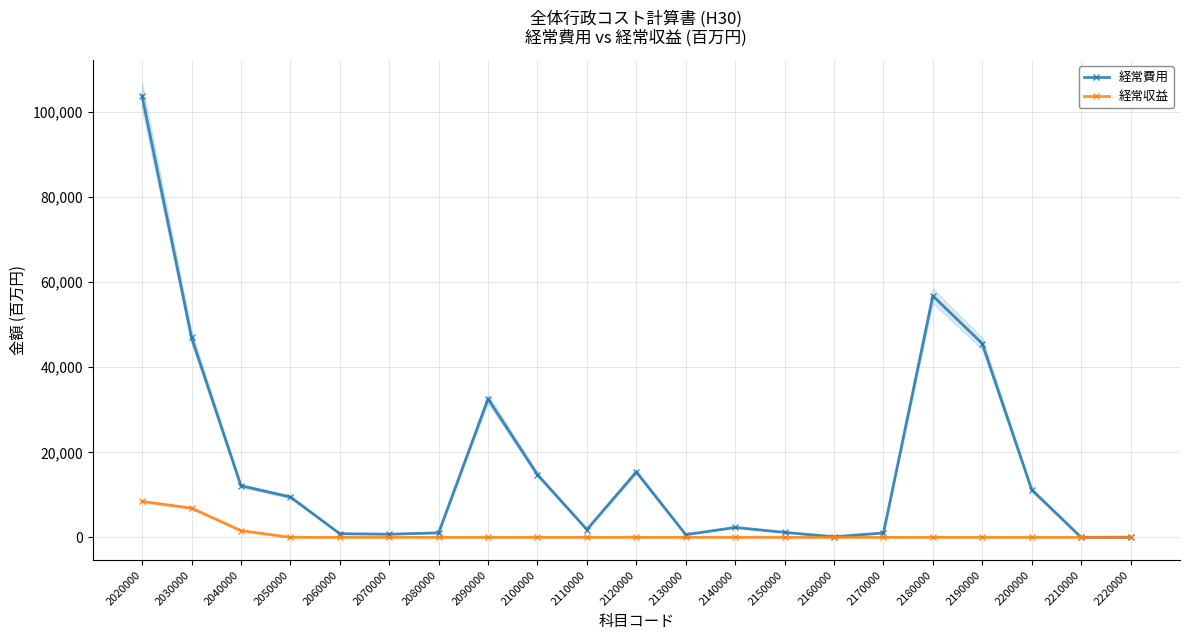

Reading left to right, extract all data points from this chart.

経常費用: 103810	47036	12139	9493	856	735	1054	32569	14723	1827	15388	630	2328	1164	136	1029	56774	45568	11176	0	30
経常収益: 8442	6865	1578	0	0	0	0	0	0	0	0	0	0	0	0	0	0	0	0	0	0